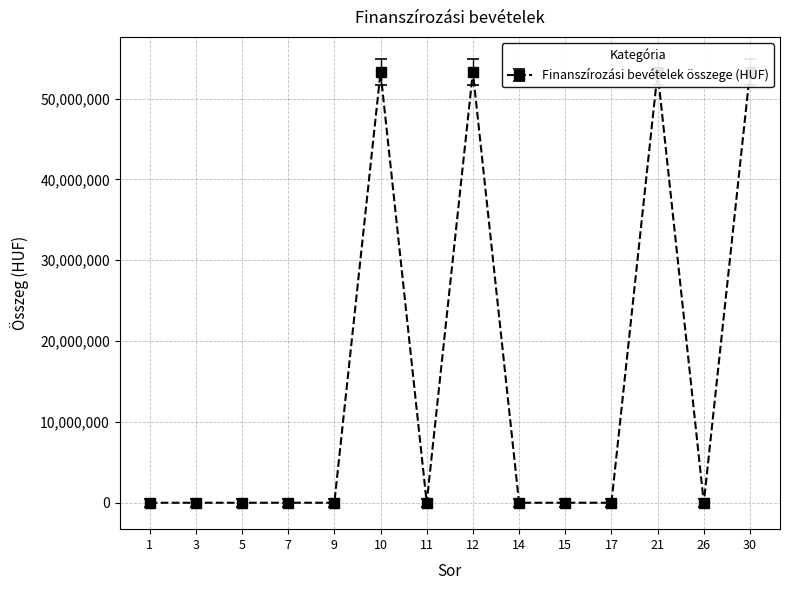

How many values exceed 0?

4